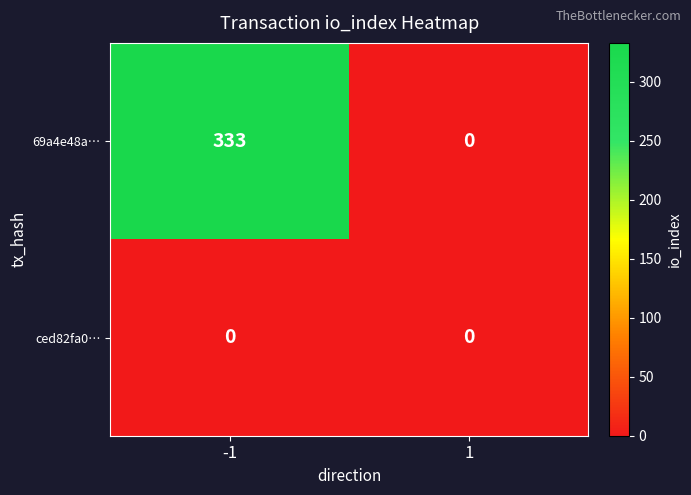

What is the greatest value displayed?

333